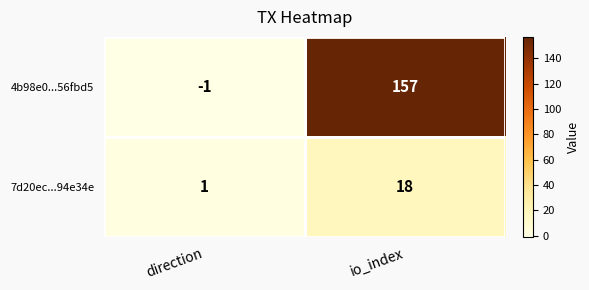

What is the greatest value displayed?

157